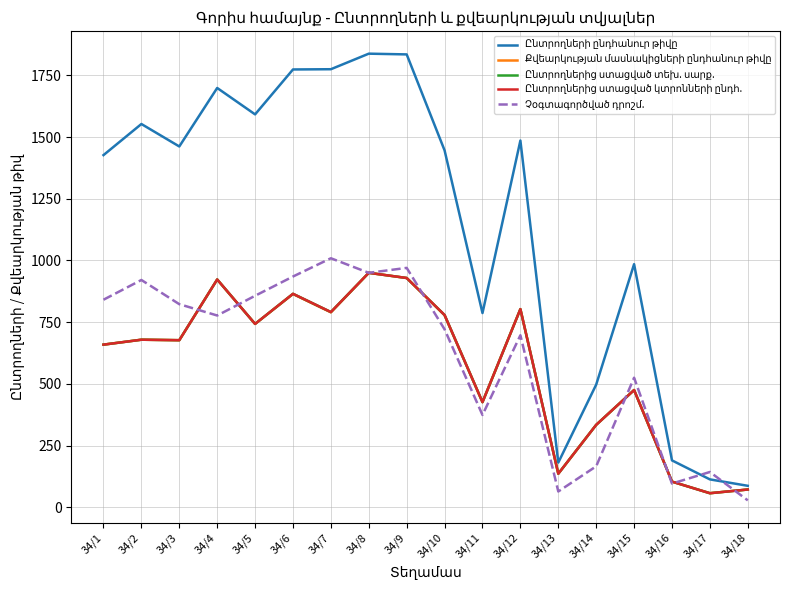

What is the spread (max minus min) of values at 34/16?

94